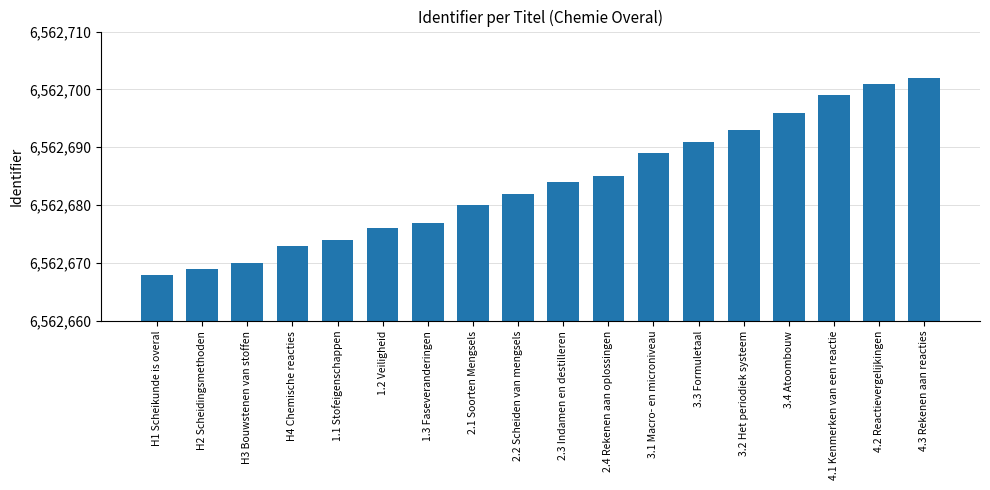

What is the sum of all values?

118128309